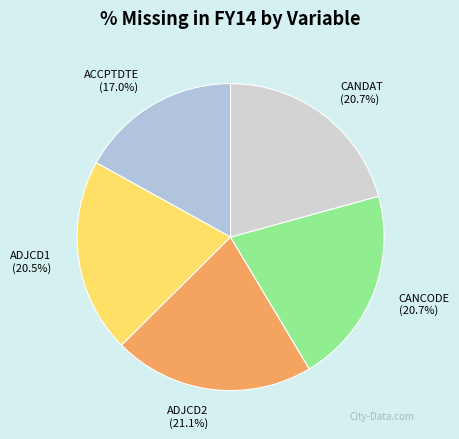

Which category has the smallest portion of the pie?

ACCPTDTE